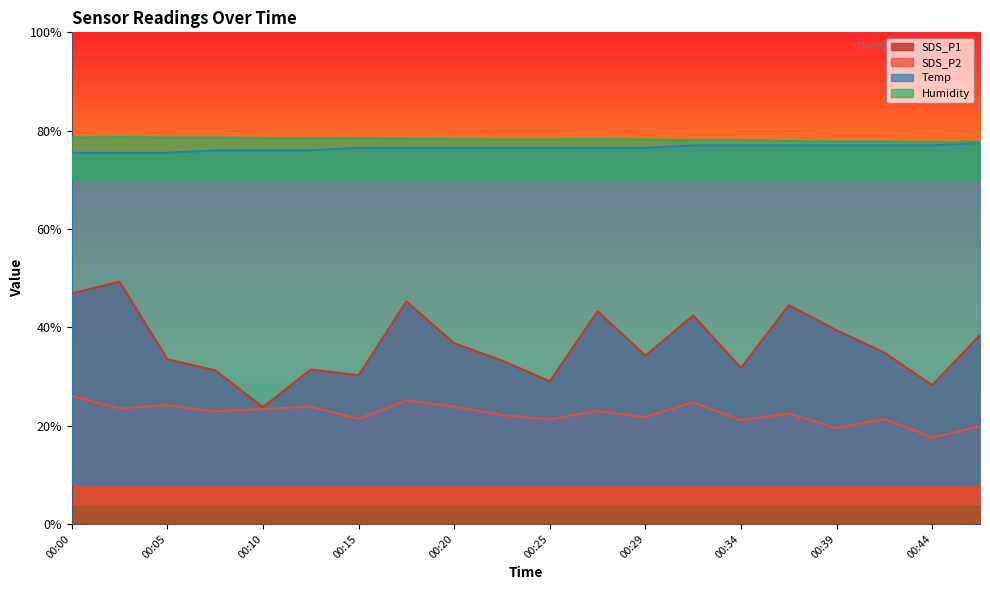

Rank the series by their maximum value, from highest to lowest.

Humidity, Temp, SDS_P1, SDS_P2